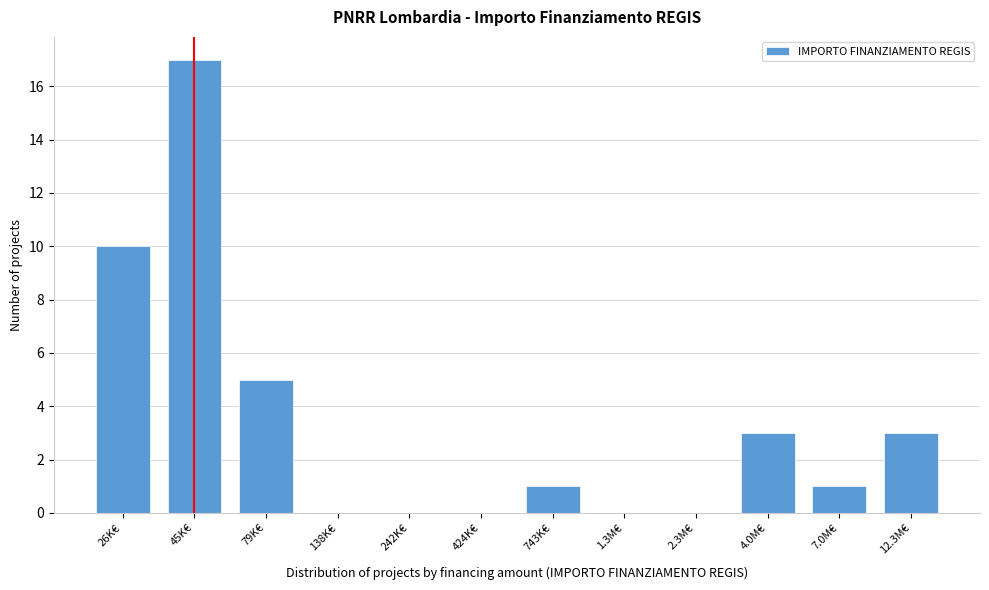

Reading left to right, list all the values displayed in this chart.

26K€=10	45K€=17	79K€=5	138K€=0	242K€=0	424K€=0	743K€=1	1.3M€=0	2.3M€=0	4.0M€=3	7.0M€=1	12.3M€=3